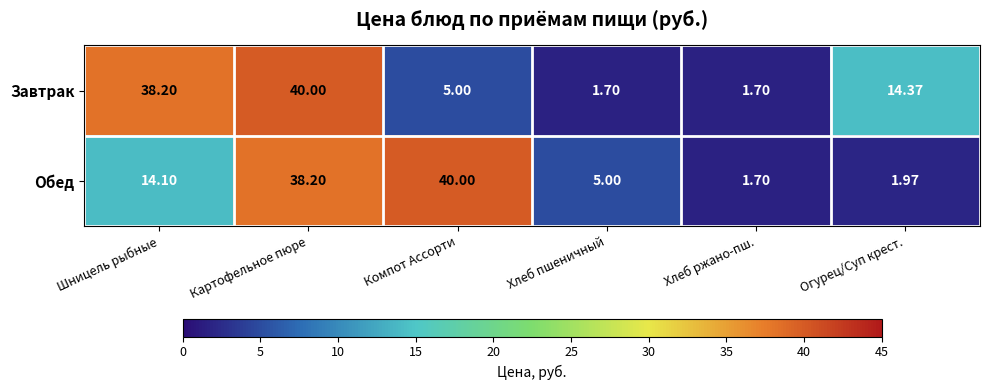

How many data points does each series have?

6